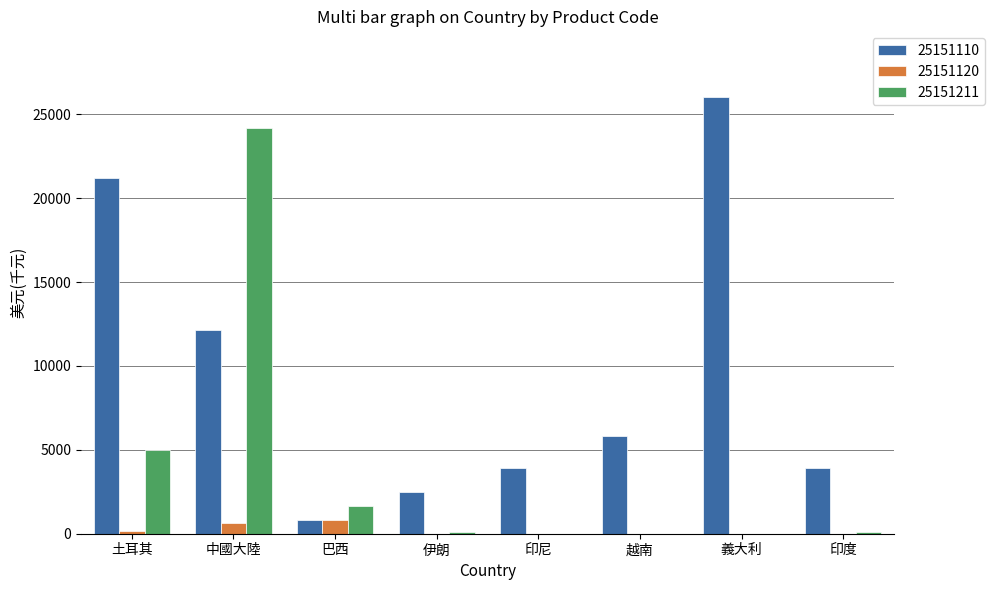

The value of 25151110 at 巴西 is 819.6. True or false?

True